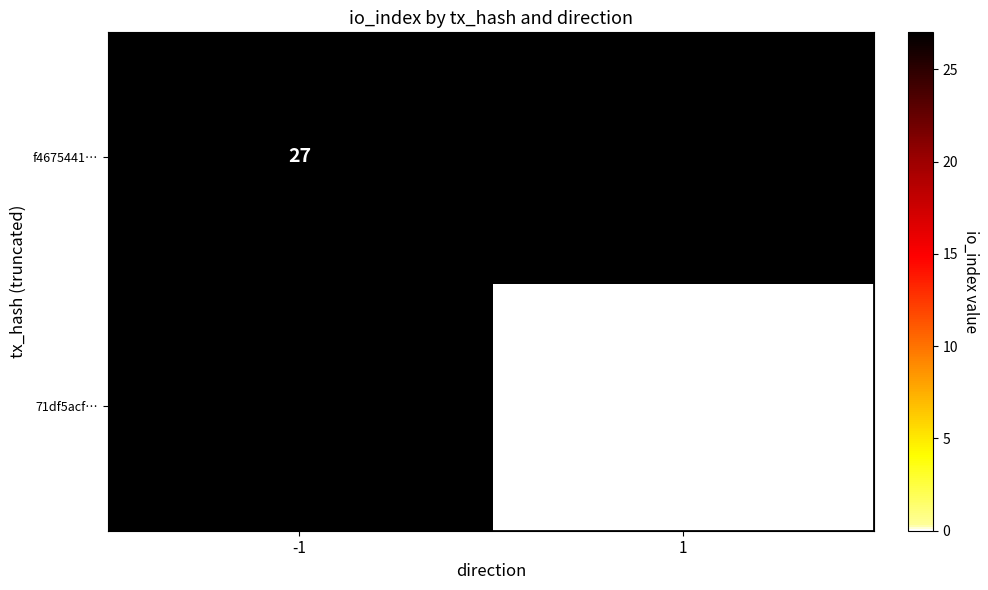

Is it true that f4675441… equals 48 at -1?

False